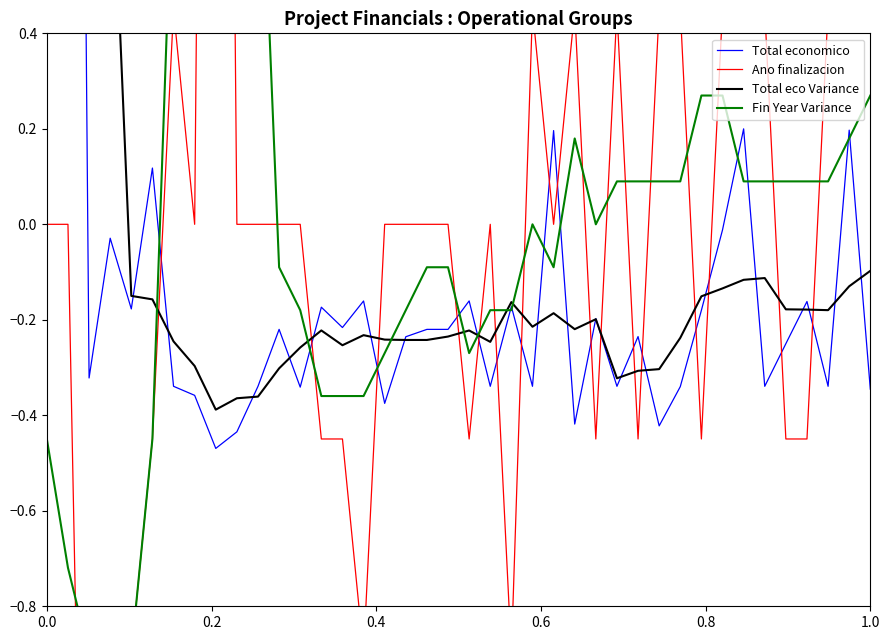

How many lines are shown in the chart?

4